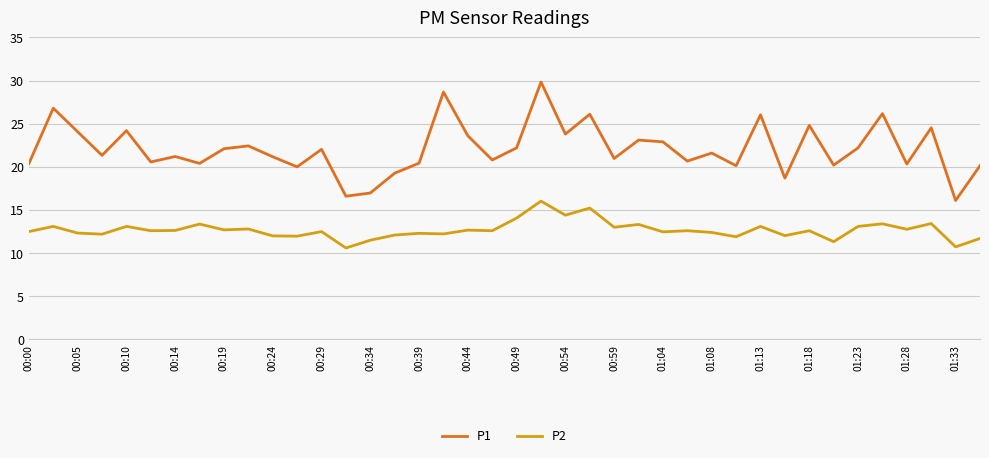

List the series in order of their overall mean, lowest first.

P2, P1